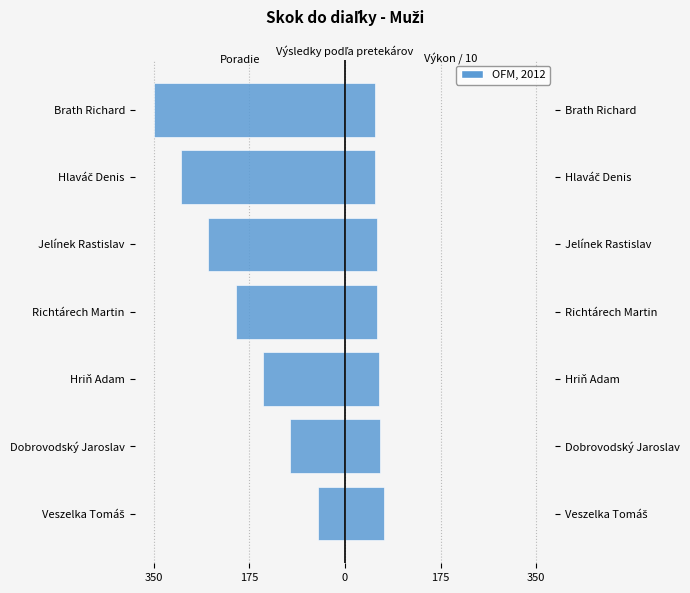

True or false: Výkon / 10 (pravá os) has a value of 80.0 at Richtárech Martin.

False